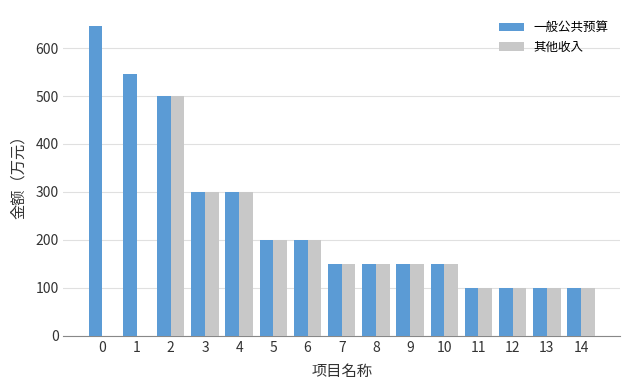

What is the sum of the 其他收入 values at 14 and 10?

250.0